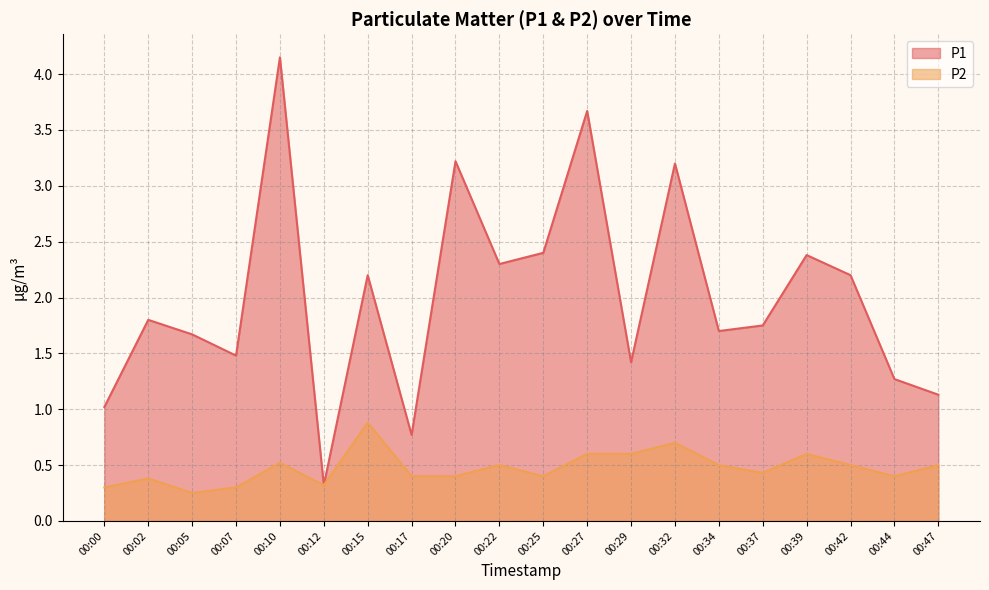

True or false: P2 and P1 cross at least once.

False